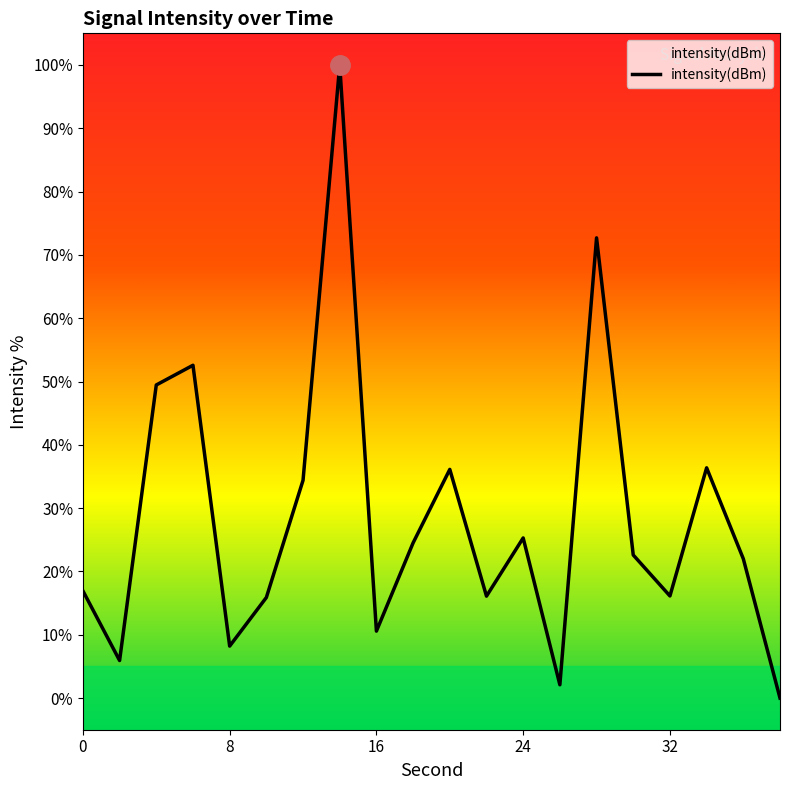

What is the greatest value displayed?

100.0